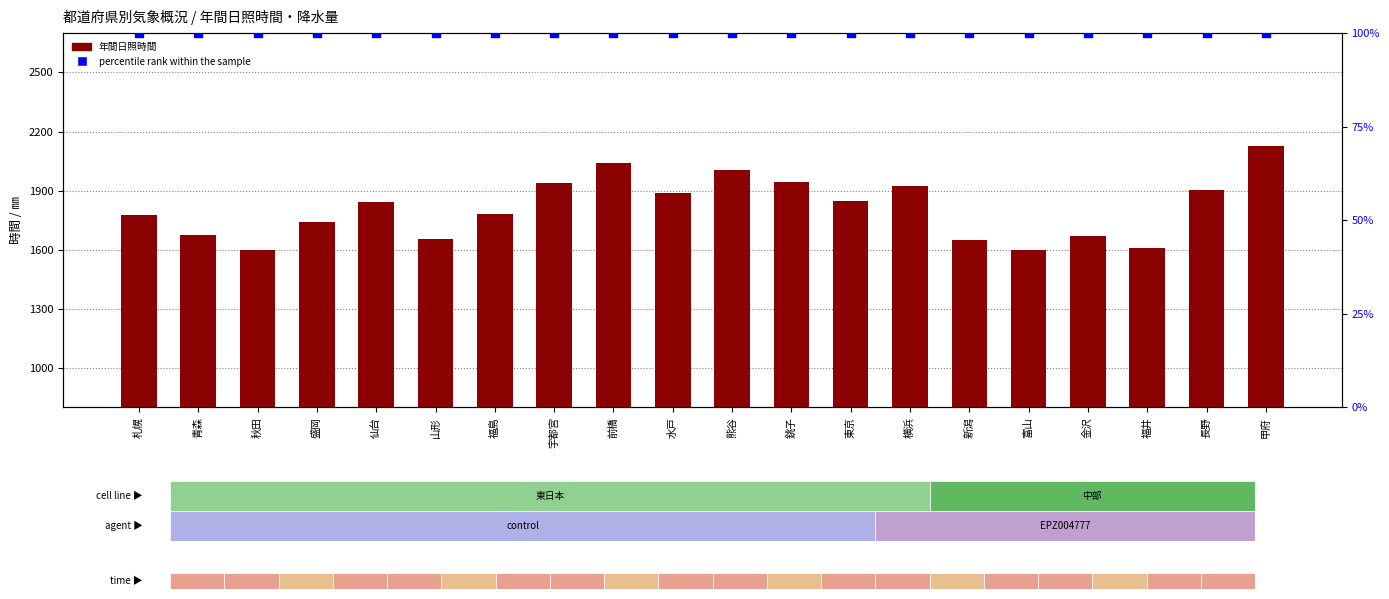

Is the value of 年間日照時間 at 秋田 greater than the value of percentile rank within the sample at 宇都宮?

Yes